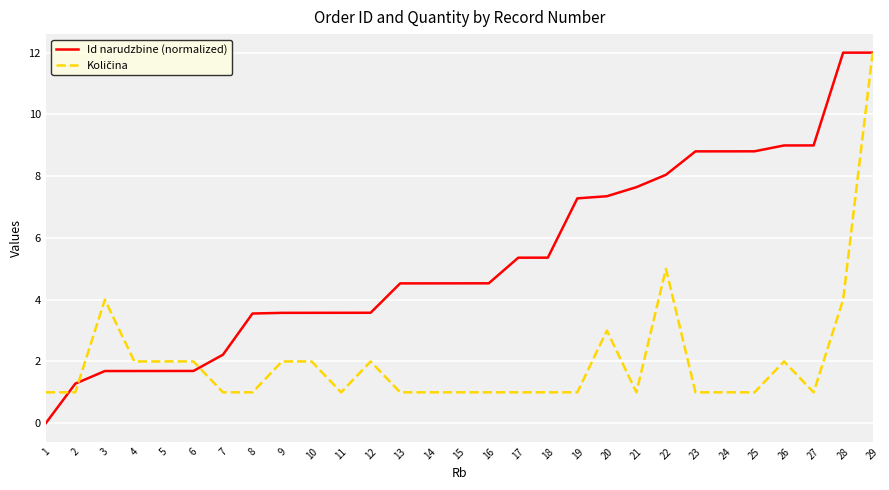

What is the maximum value shown in the chart?

12.0